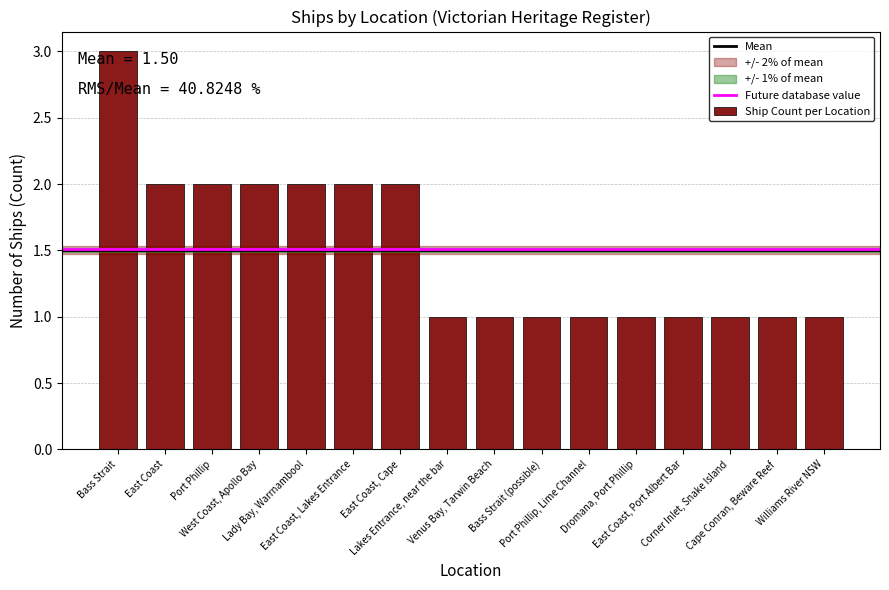

Reading left to right, transcribe all the data shown in this chart.

Bass Strait=3	East Coast=2	Port Phillip=2	West Coast, Apollo Bay=2	Lady Bay, Warrnambool=2	East Coast, Lakes Entrance=2	East Coast, Cape=2	Lakes Entrance, near the bar=1	Venus Bay, Tarwin Beach=1	Bass Strait (possible)=1	Port Phillip, Lime Channel=1	Dromana, Port Phillip=1	East Coast, Port Albert Bar=1	Corner Inlet, Snake Island=1	Cape Conran, Beware Reef=1	Williams River NSW=1